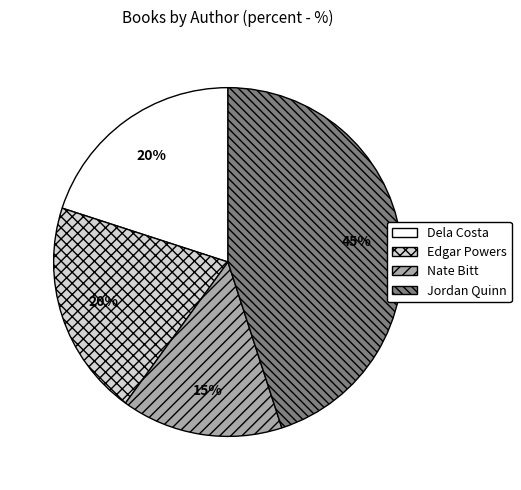

Do Dela Costa and Jordan Quinn together represent more than half of the pie?

Yes